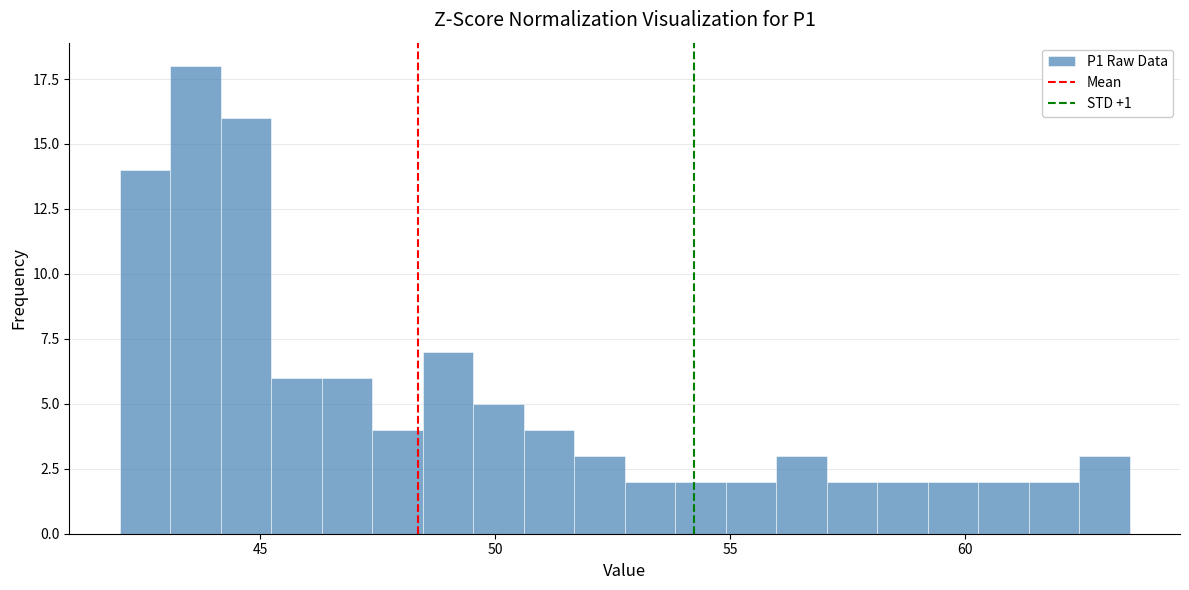

Read against the x-axis, roughly where is the centre of the tallest bar?

43.5